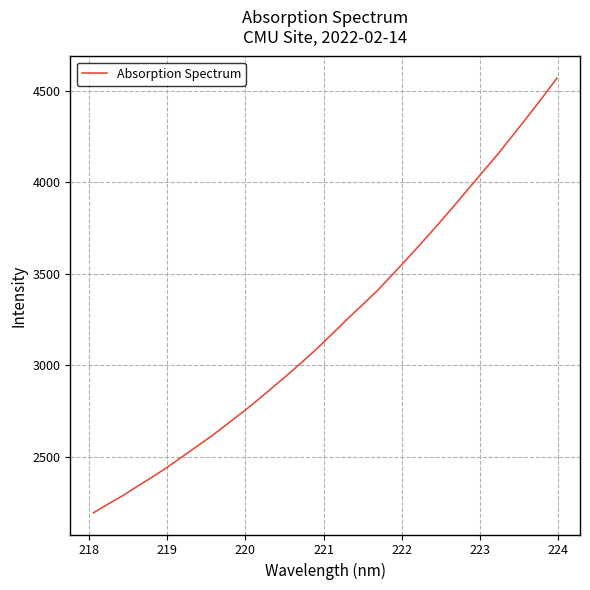

What is the smallest value displayed?

2195.8